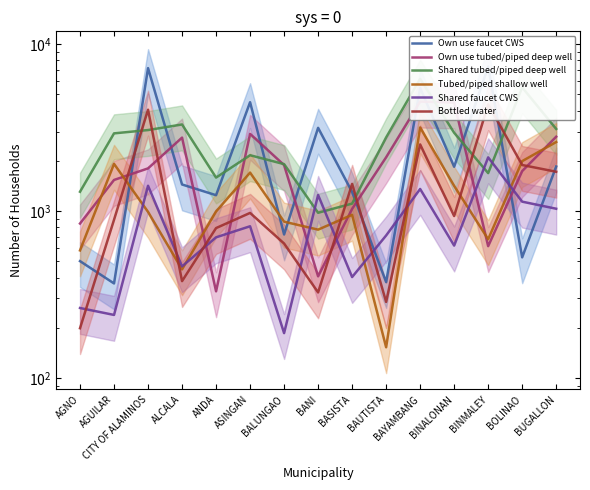

Where is the first local maximum for Own use tubed/piped deep well?

ALCALA